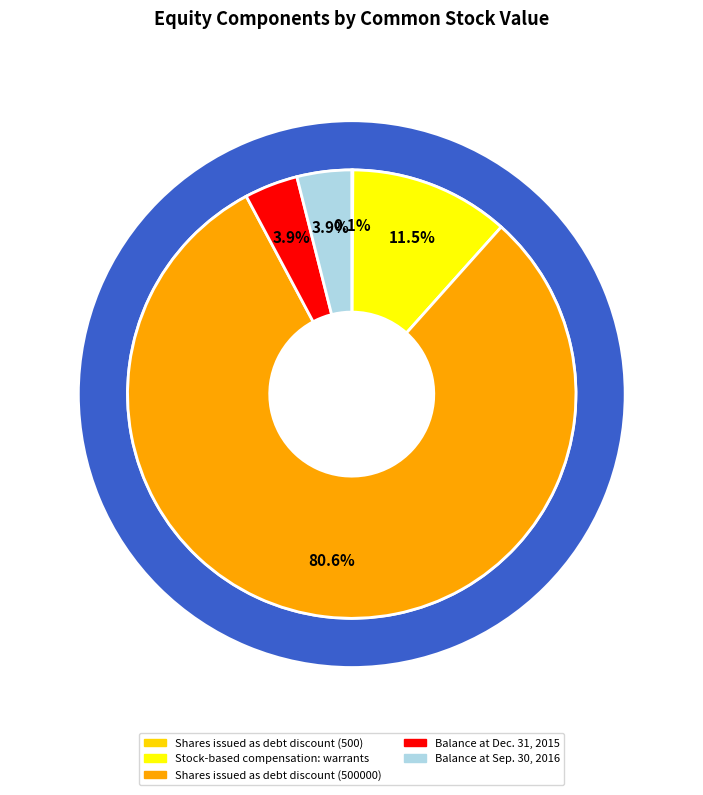

To the nearest percent, what is the difference between the largest and smallest slice percentages?

81%